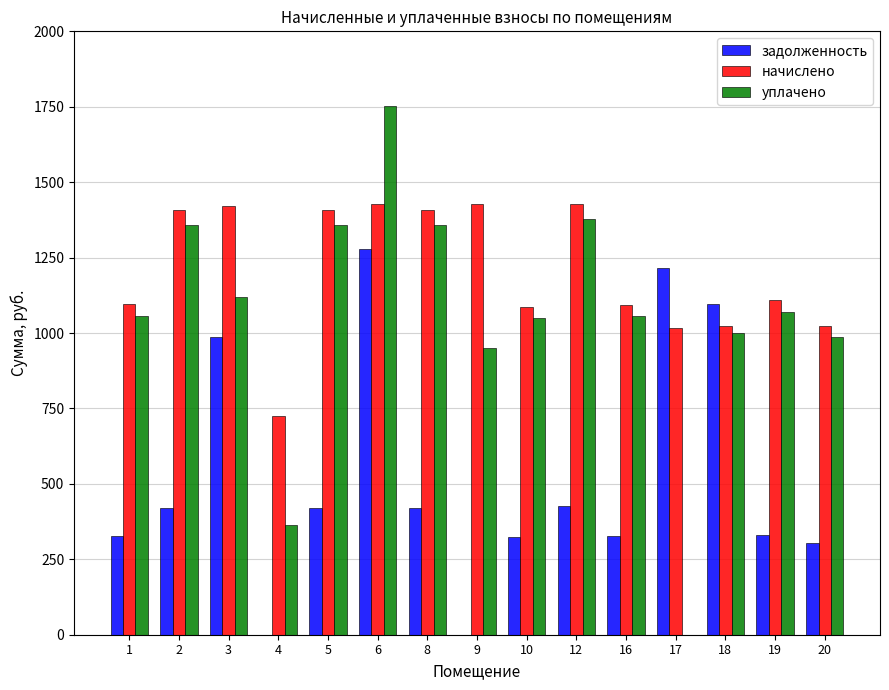

What is the total value across all series at 6?

4456.9